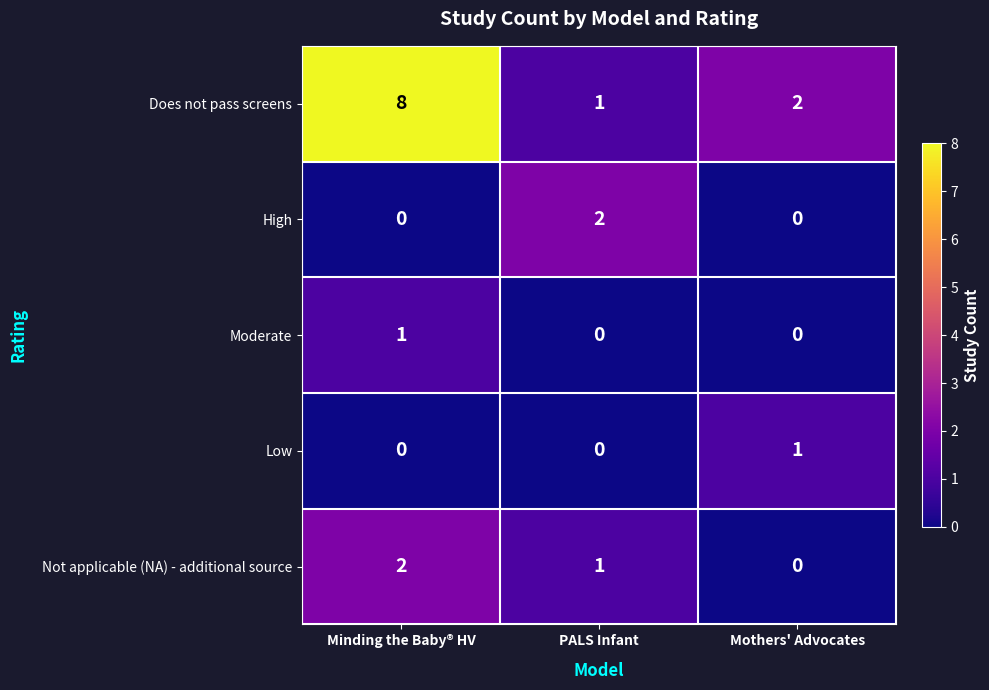

The High series shows 1 at Minding the Baby® HV. True or false?

False